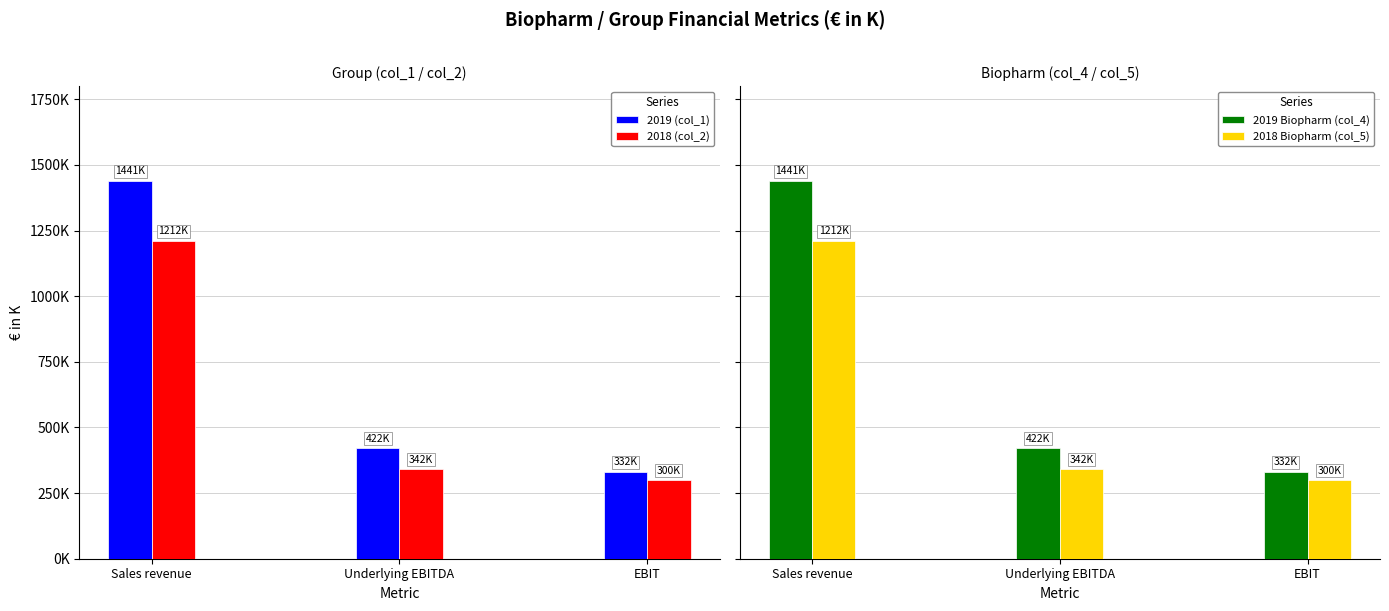

What is the difference between the 2019 Biopharm (col_4) values at Underlying EBITDA and Sales revenue?

1019066